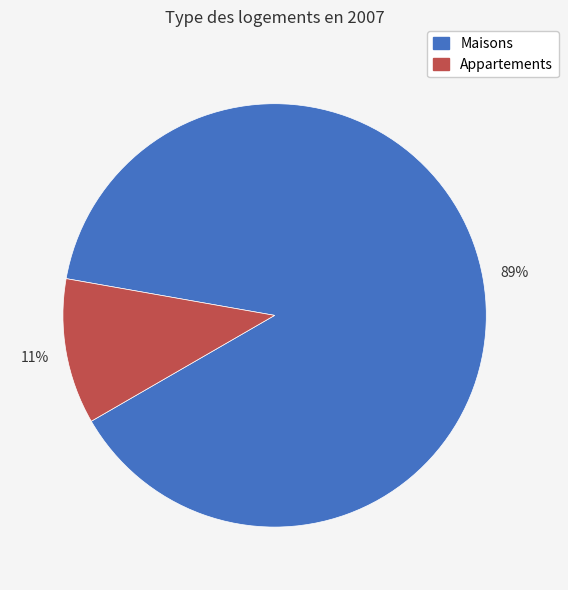

To the nearest percent, what portion does Appartements represent?

11%